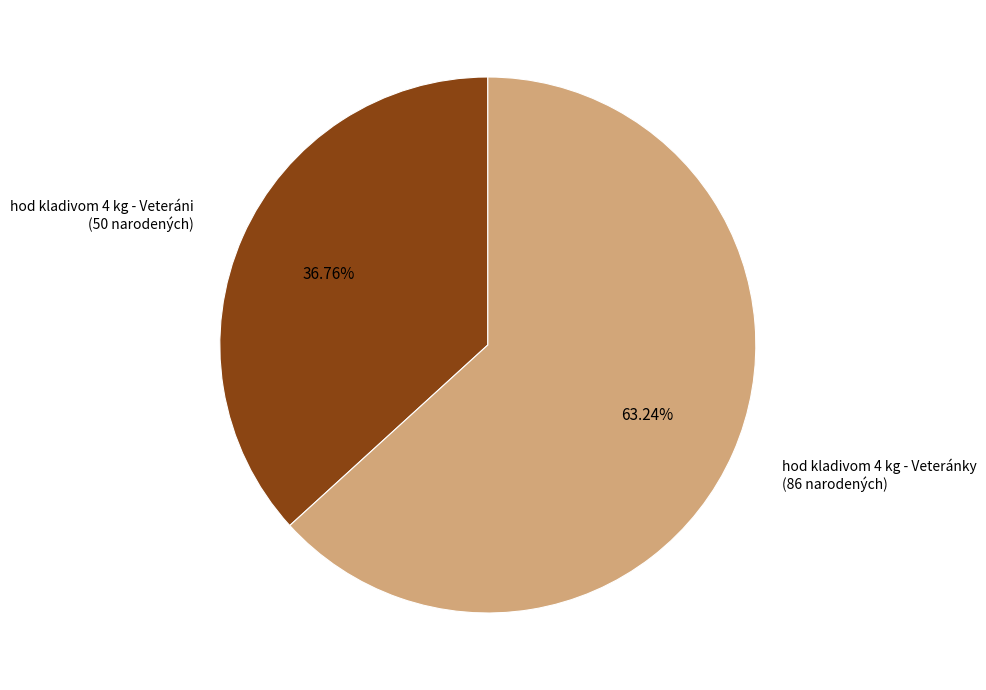

To the nearest percent, what is the difference between the largest and smallest slice percentages?

26%